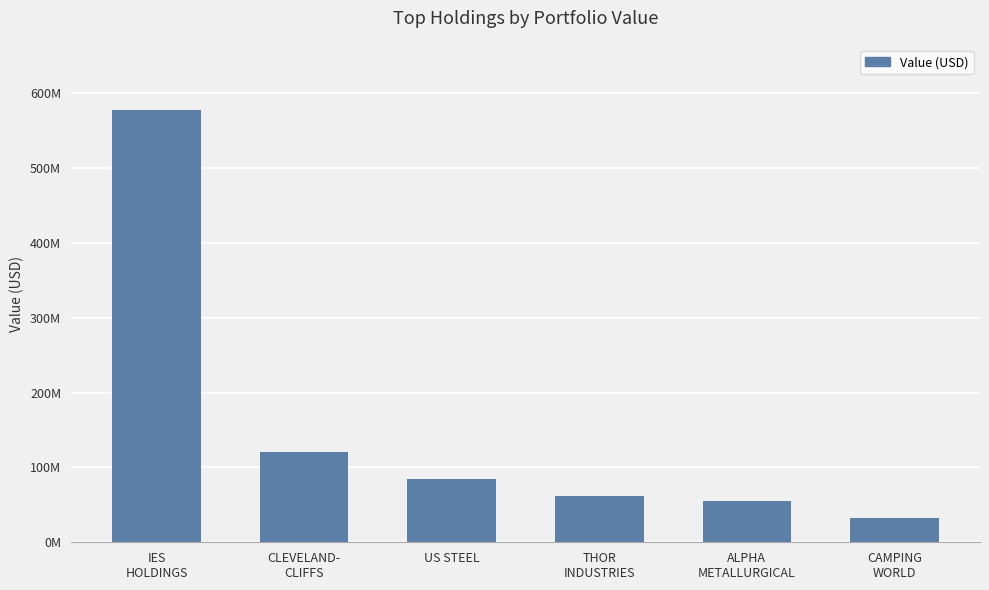

Reading right to left, list all the values displayed in this chart.

32694000	54689000	62383000	84525000	120208000	577810000